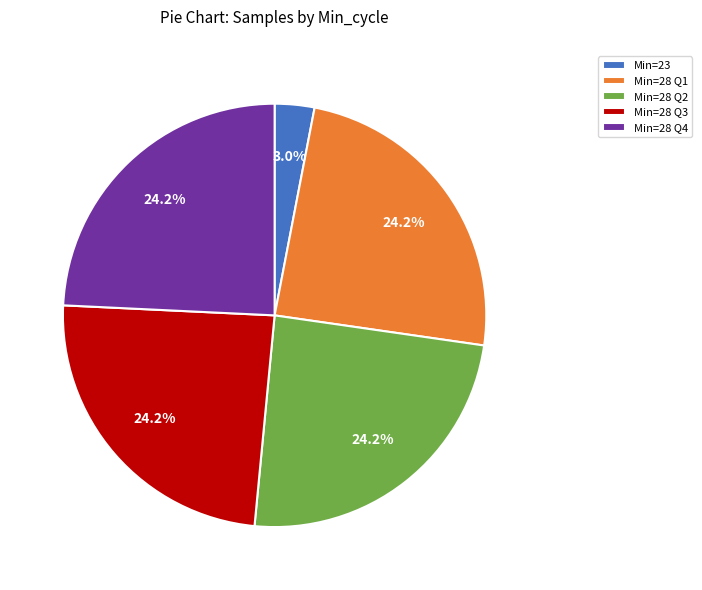

Which category has the smallest portion of the pie?

Min=23